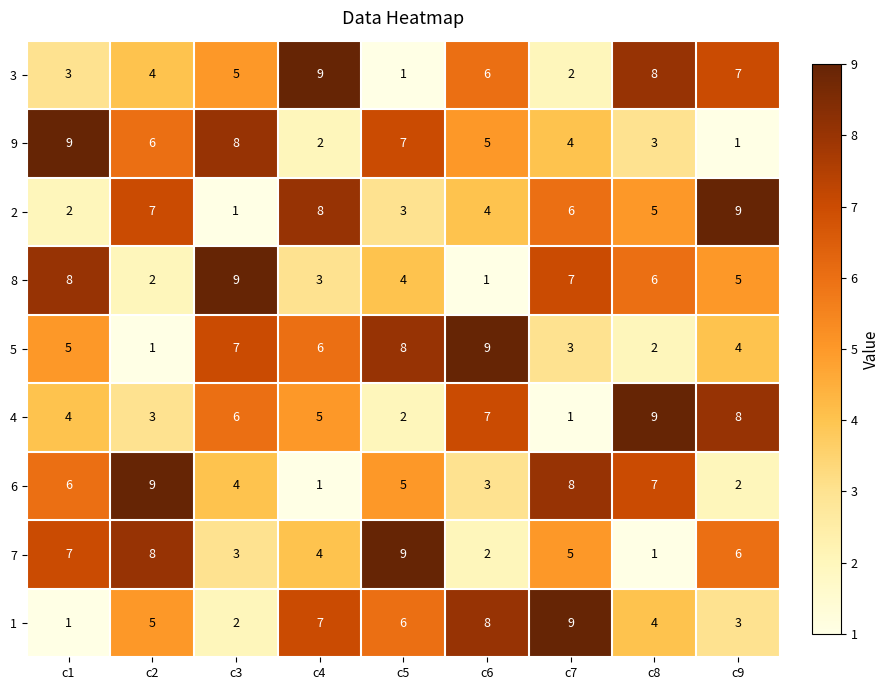

The value of 6 at c2 is 5. True or false?

False